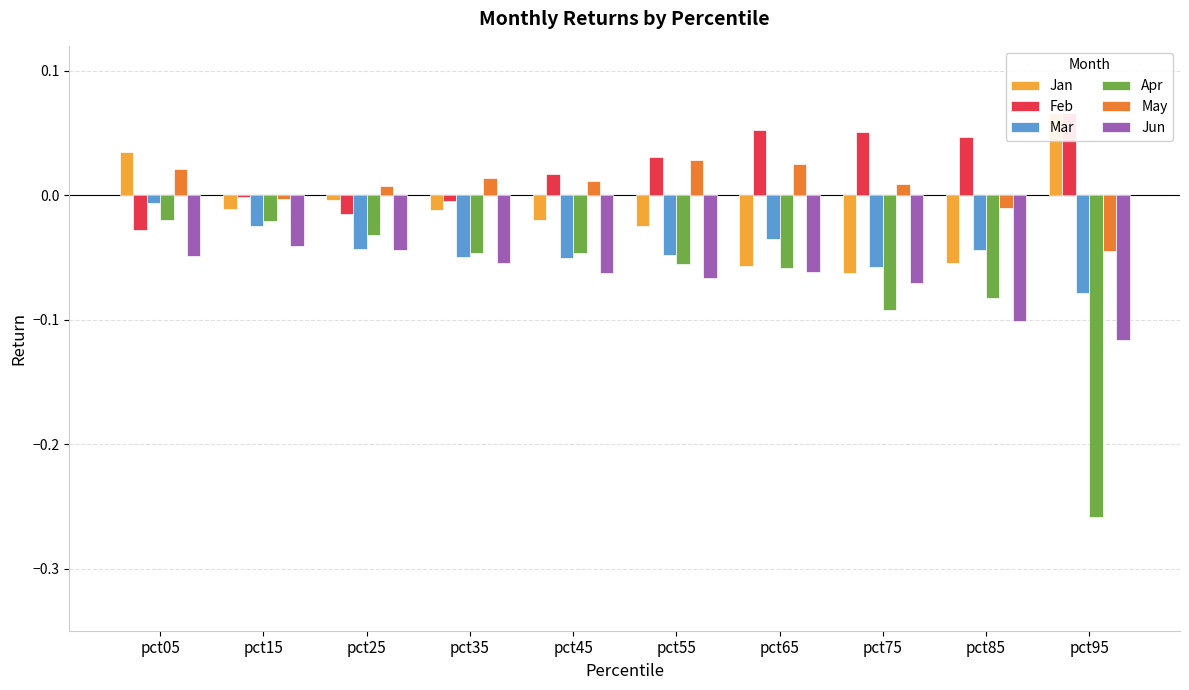

Rank the series at pct55 from highest to lowest value.

Feb, May, Jan, Mar, Apr, Jun